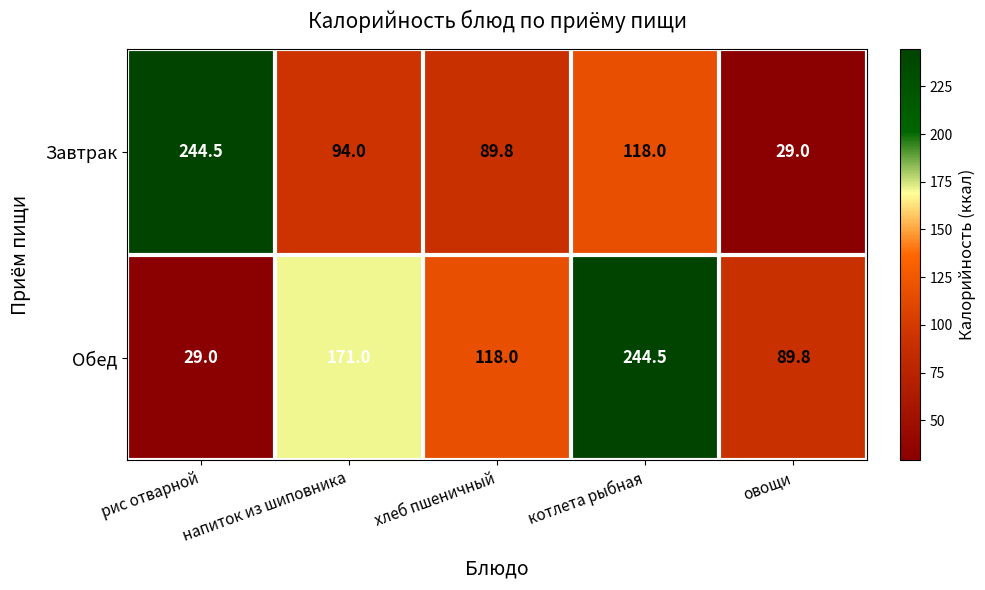

List the series in order of their overall mean, lowest first.

Завтрак, Обед